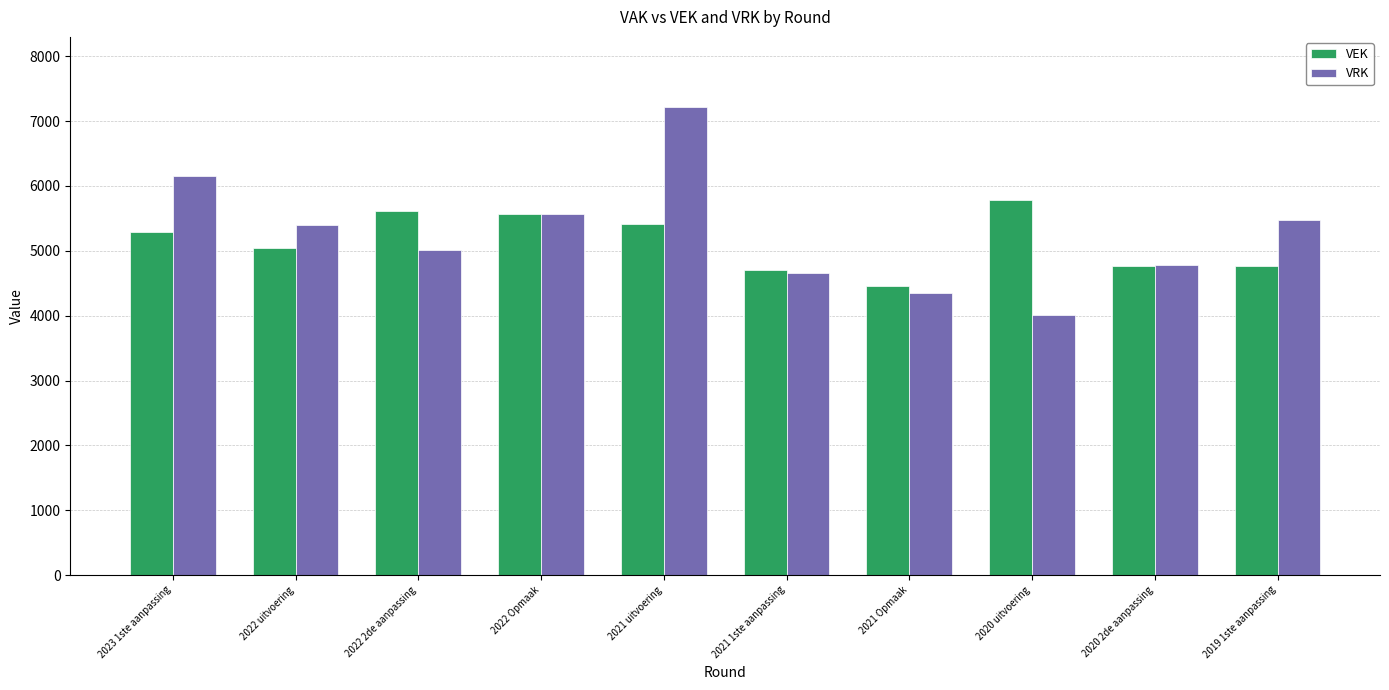

Which series changed the most between 2021 uitvoering and 2021 1ste aanpassing?

VRK